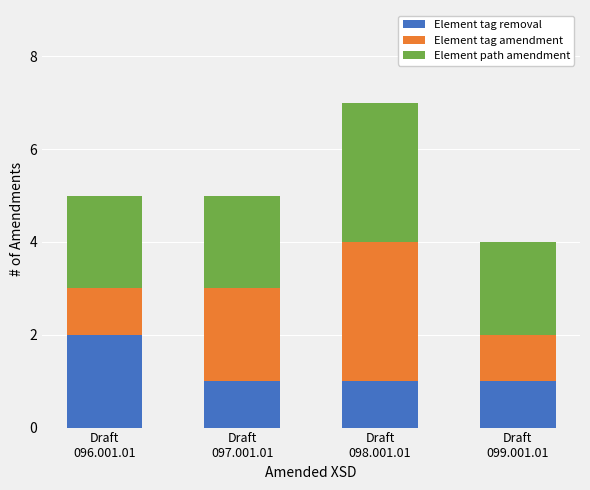

Reading left to right, what are the values for Element tag removal?

2	1	1	1